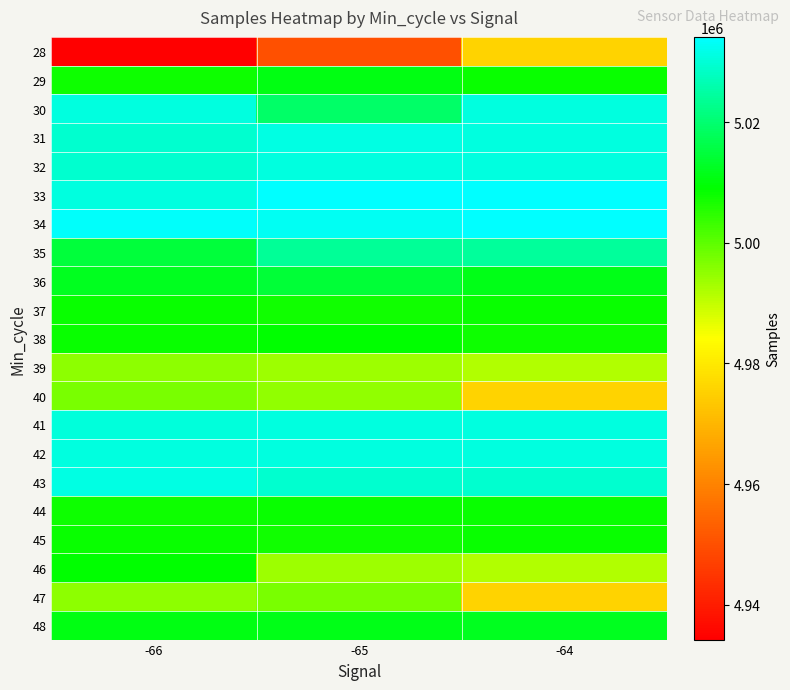

At which category does the chart reach its minimum across all series?

-66